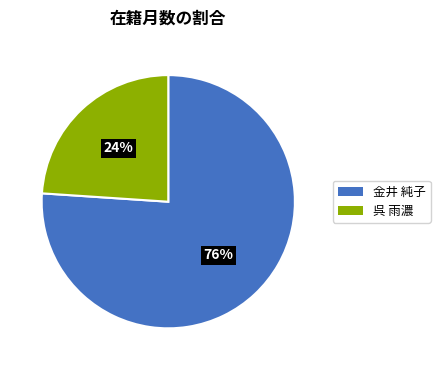

Rank the categories by value from highest to lowest.

金井 純子, 呉 雨濃